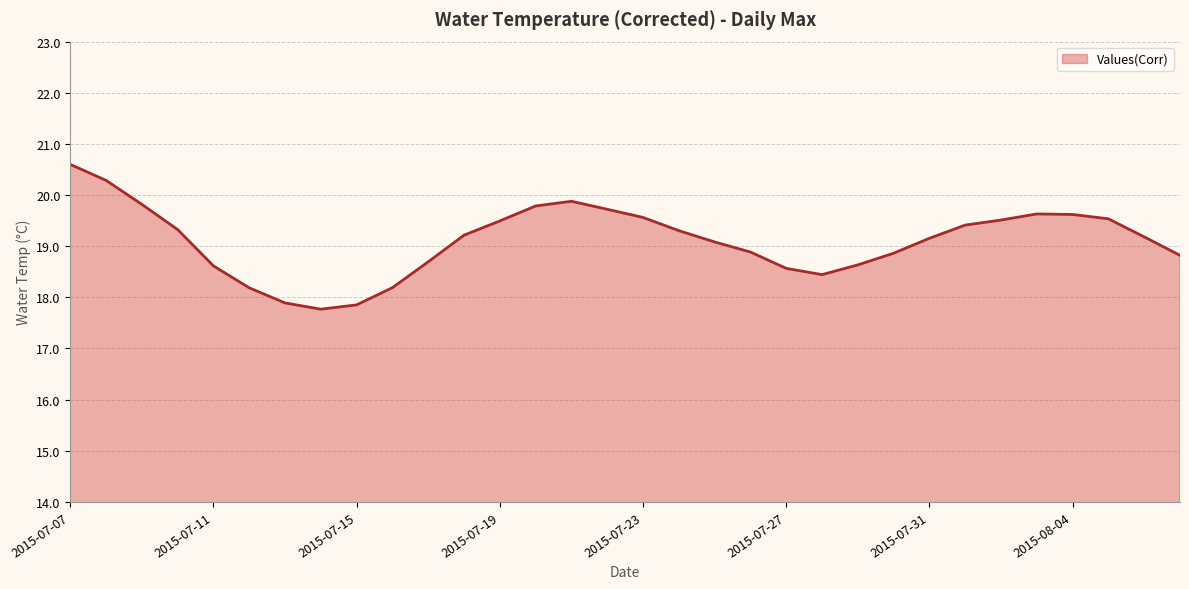

What is the difference between the maximum and minimum values?

2.8